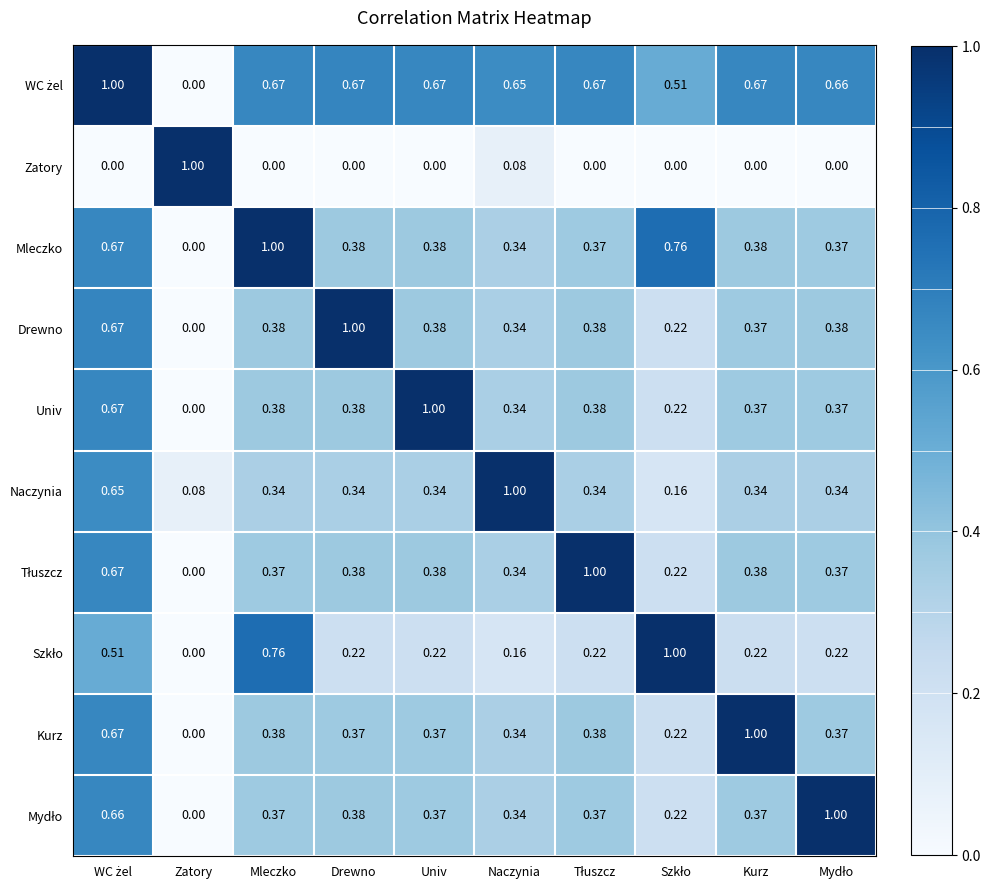

Which category has the lowest value in the Univ series?

Zatory